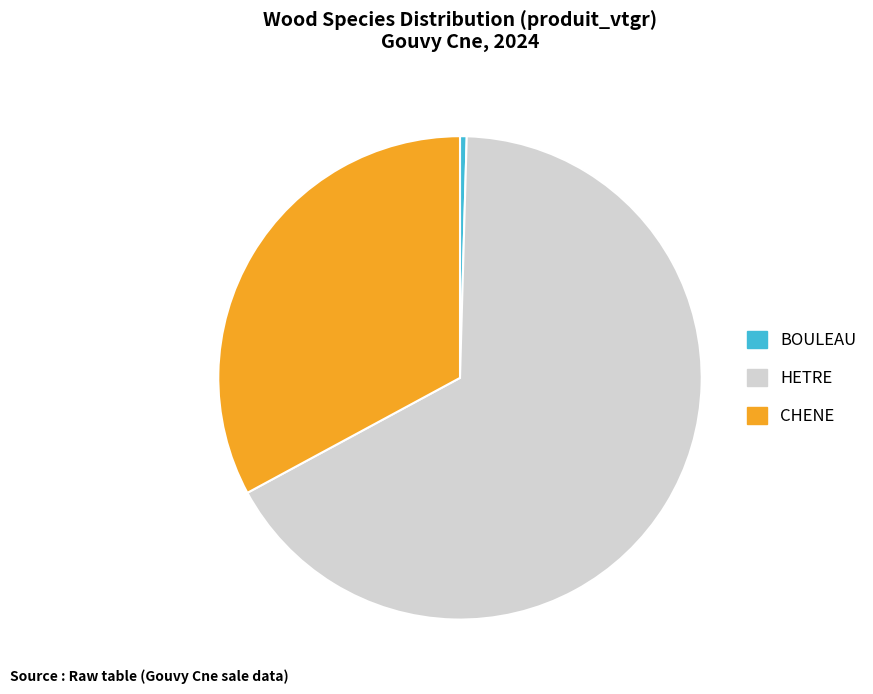

What is the ratio of the value at HETRE to the value at CHENE?

2.0